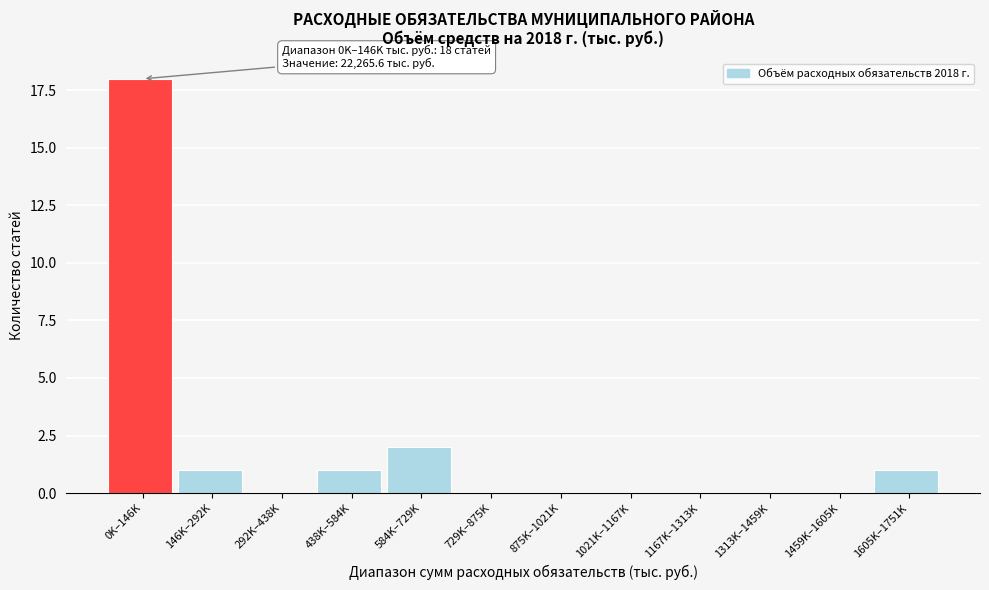

Reading left to right, transcribe all the data shown in this chart.

0K–146K=18	146K–292K=1	292K–438K=0	438K–584K=1	584K–729K=2	729K–875K=0	875K–1021K=0	1021K–1167K=0	1167K–1313K=0	1313K–1459K=0	1459K–1605K=0	1605K–1751K=1